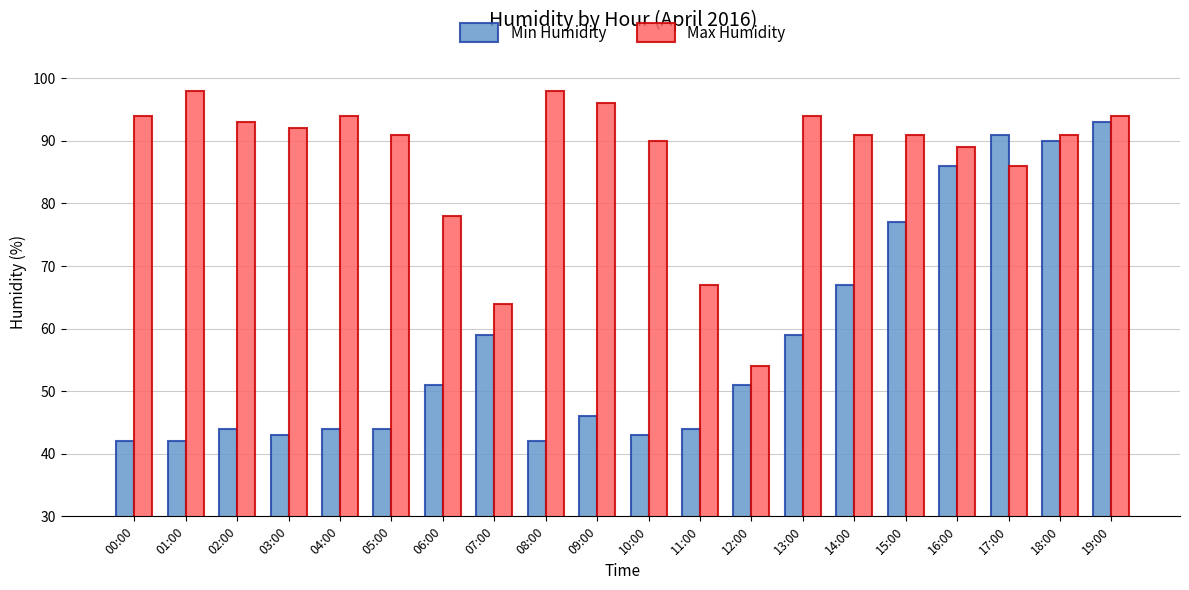

What is the maximum value for Min Humidity?

93